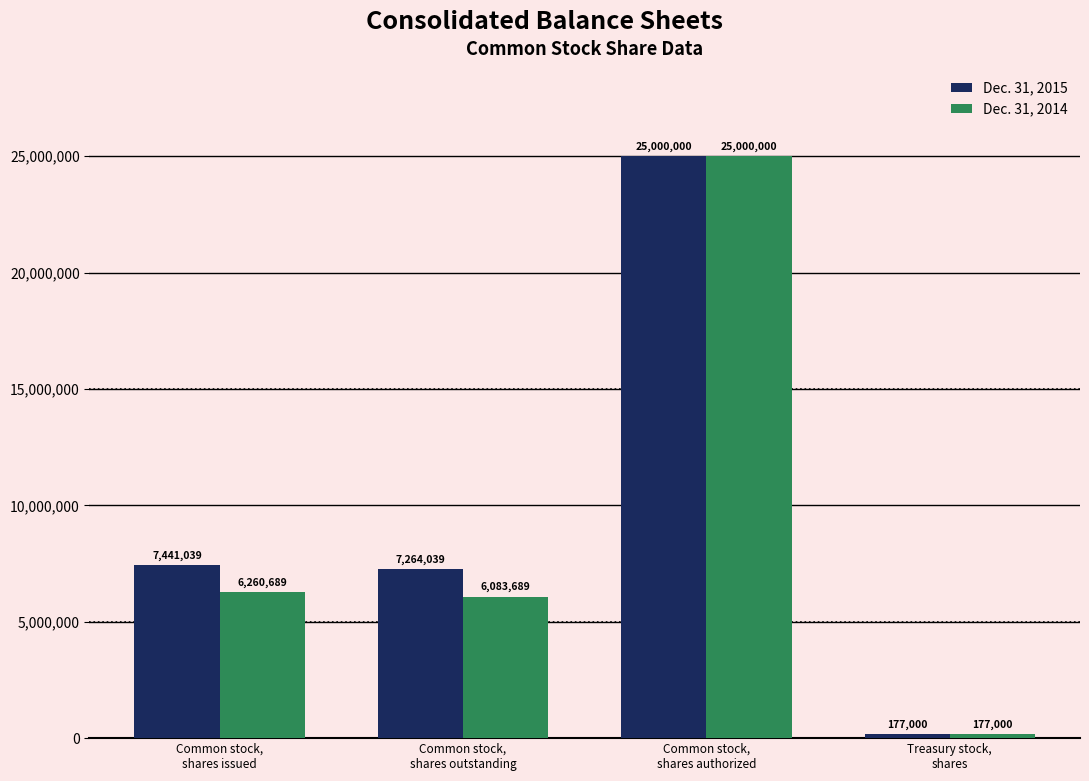

At which label does Dec. 31, 2015 reach its minimum?

Treasury stock,
shares